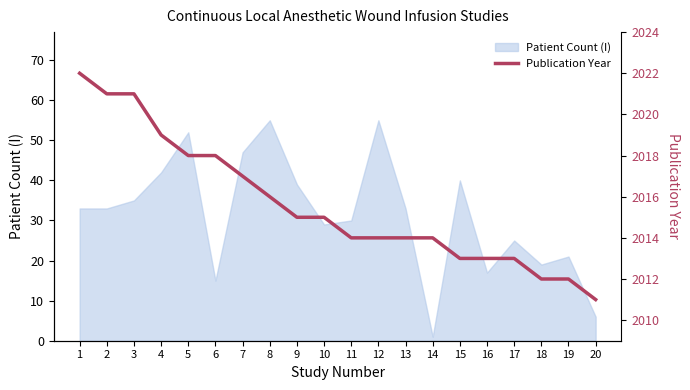

Is it true that the value at 13 is 3166?

False